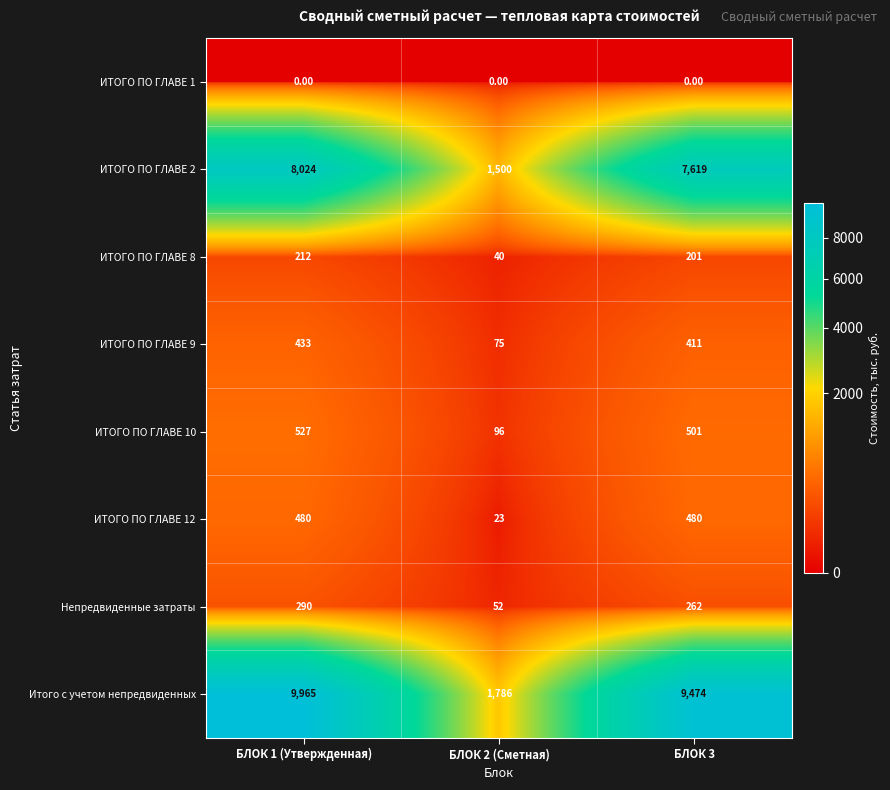

What is the difference between the Непредвиденные затраты values at БЛОК 2 (Сметная) and БЛОК 3?

210